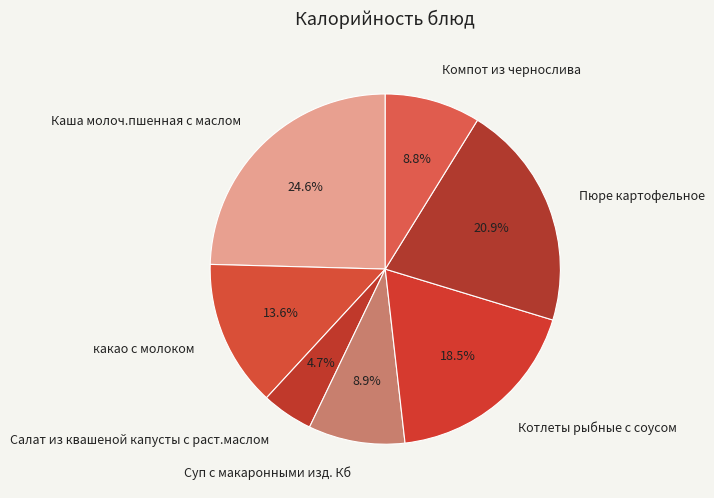

The Каша молоч.пшенная с маслом slice represents 13% of the pie. True or false?

False